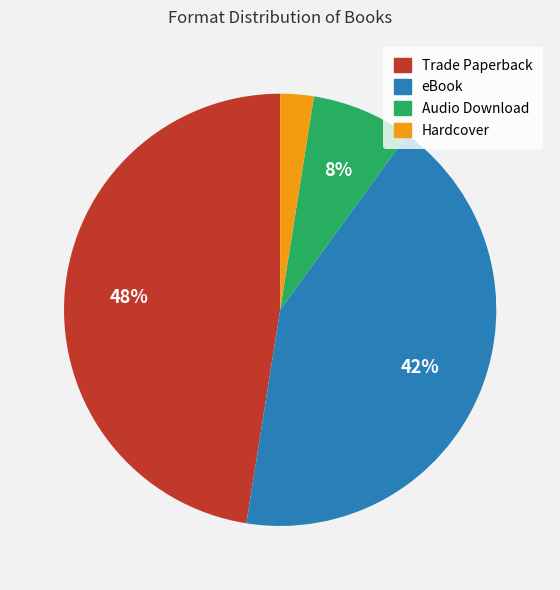

Count the number of slices in the pie.

4